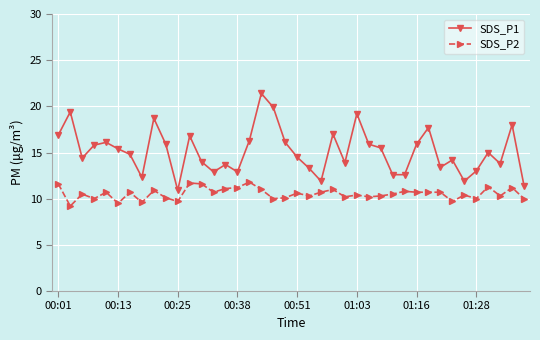

What is the difference between the maximum and second lowest values in the SDS_P1 series?

10.0